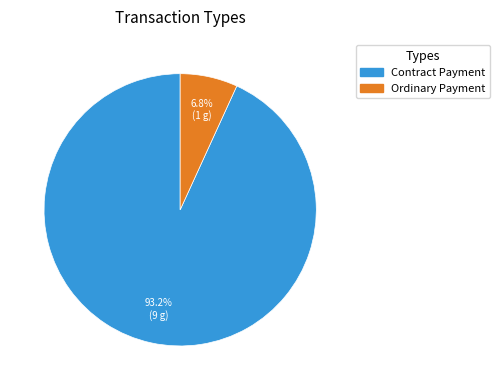

What is the majority slice?

Contract Payment